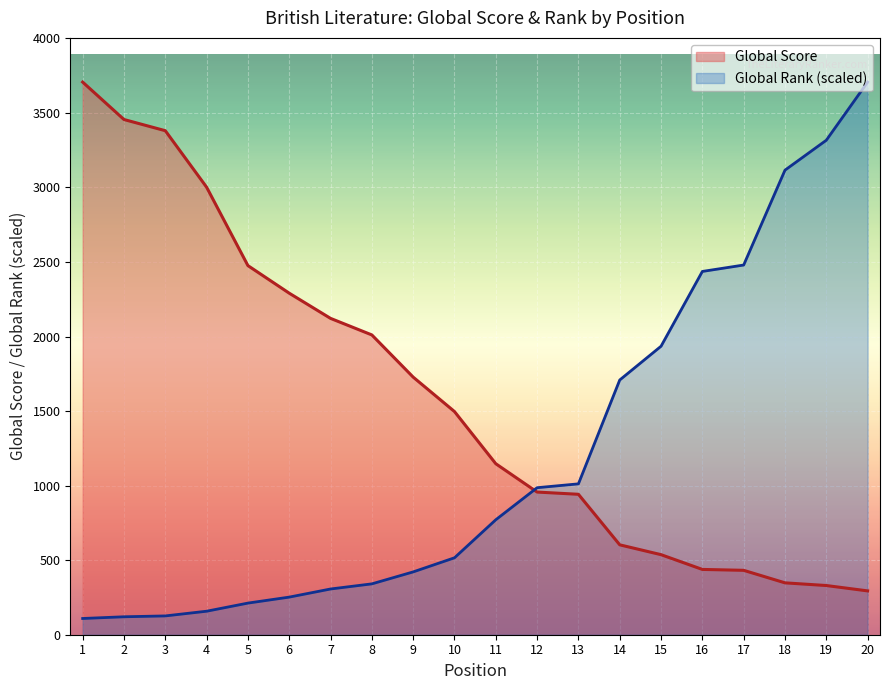

Which series changed the most between 8 and 15?

Global Rank (scaled)